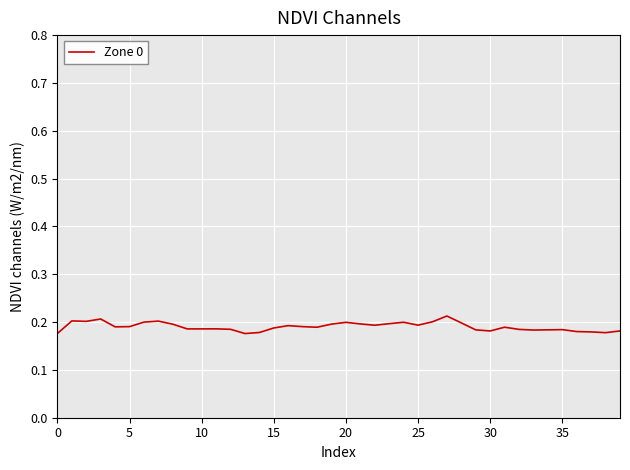

Does the chart have visible grid lines?

Yes